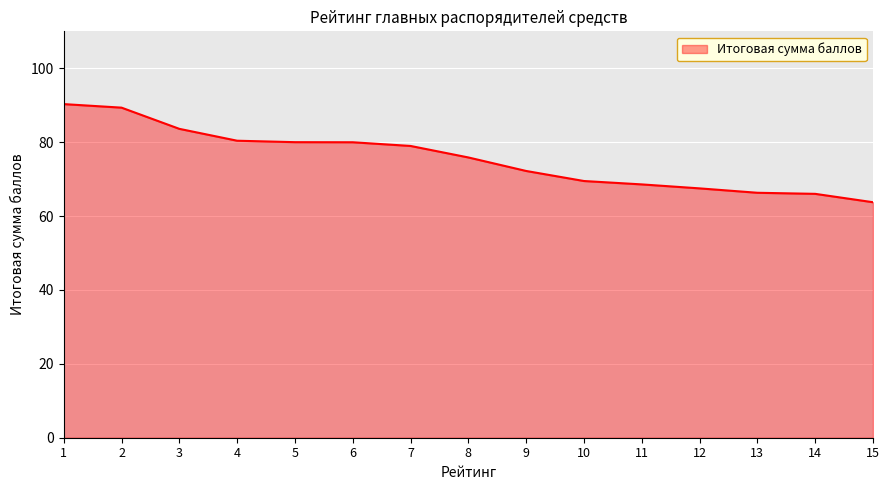

What is the maximum value shown in the chart?

90.3